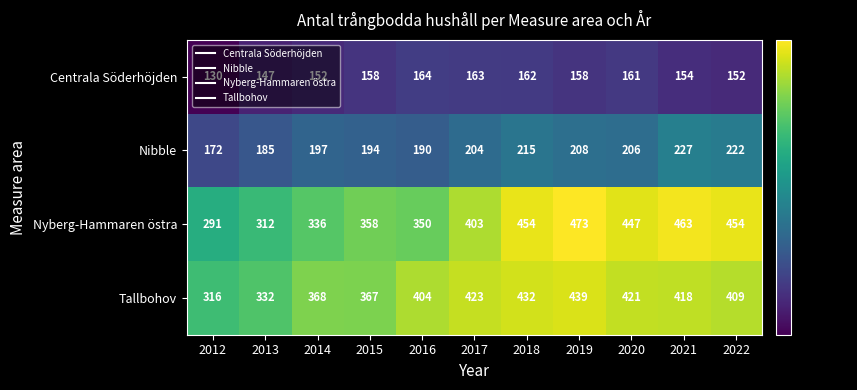

Count the number of categories in the chart.

11